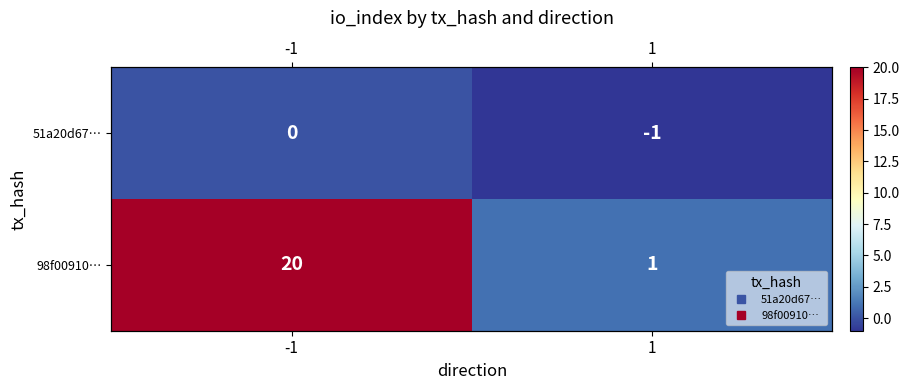

Which series changed the most between -1 and 1?

98f00910…